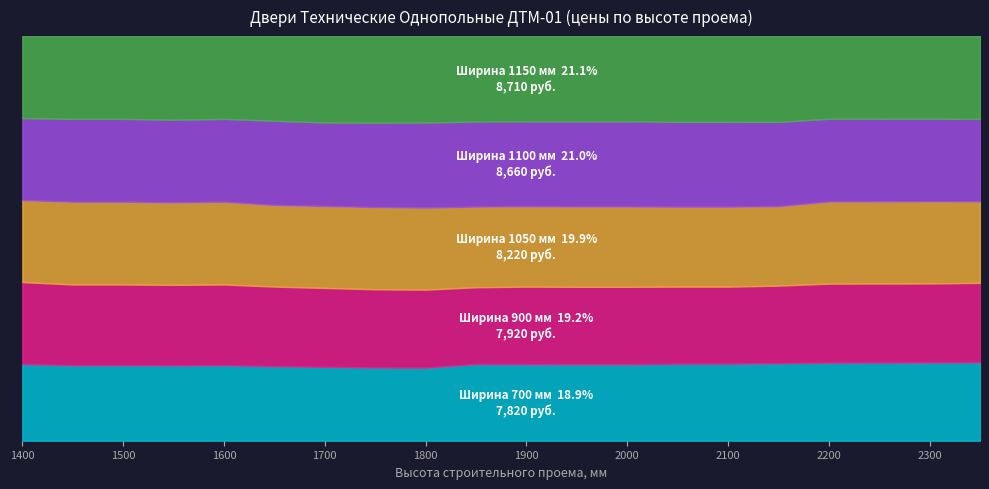

Which series has the largest total across all categories?

1150